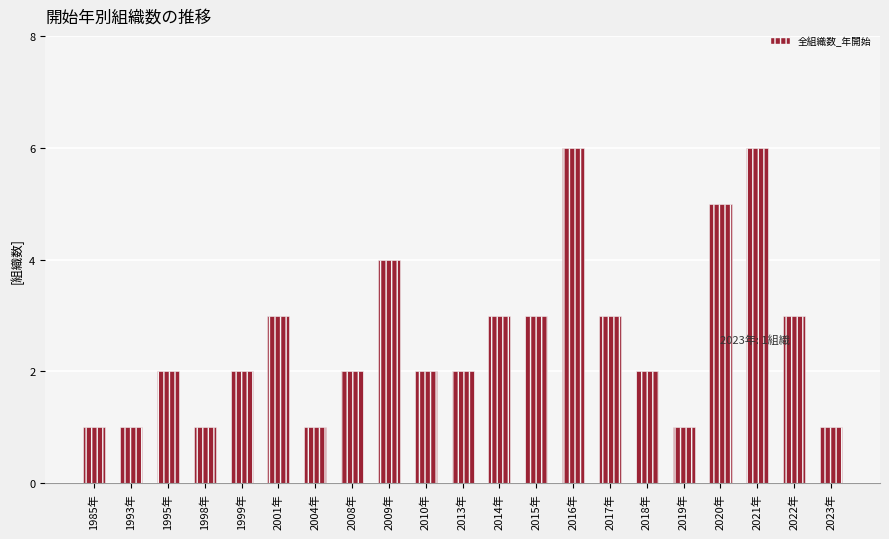

What position from the right is 2023年?

1